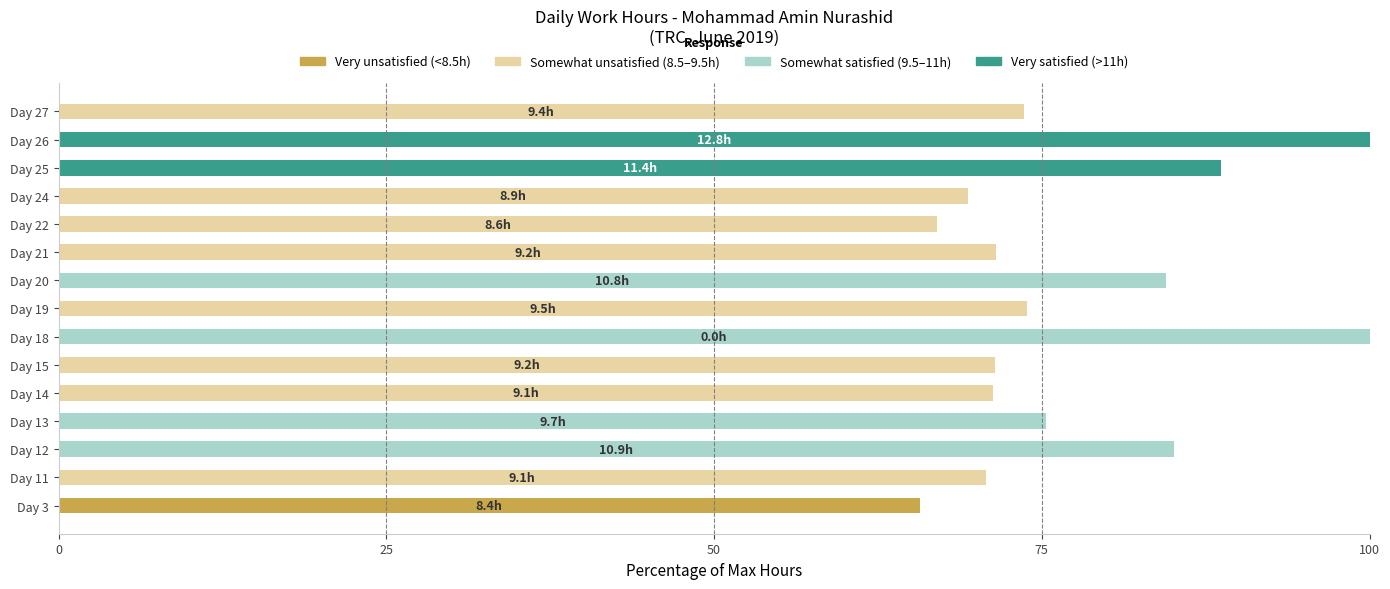

What is the total value across all series at Day 14?

71.3